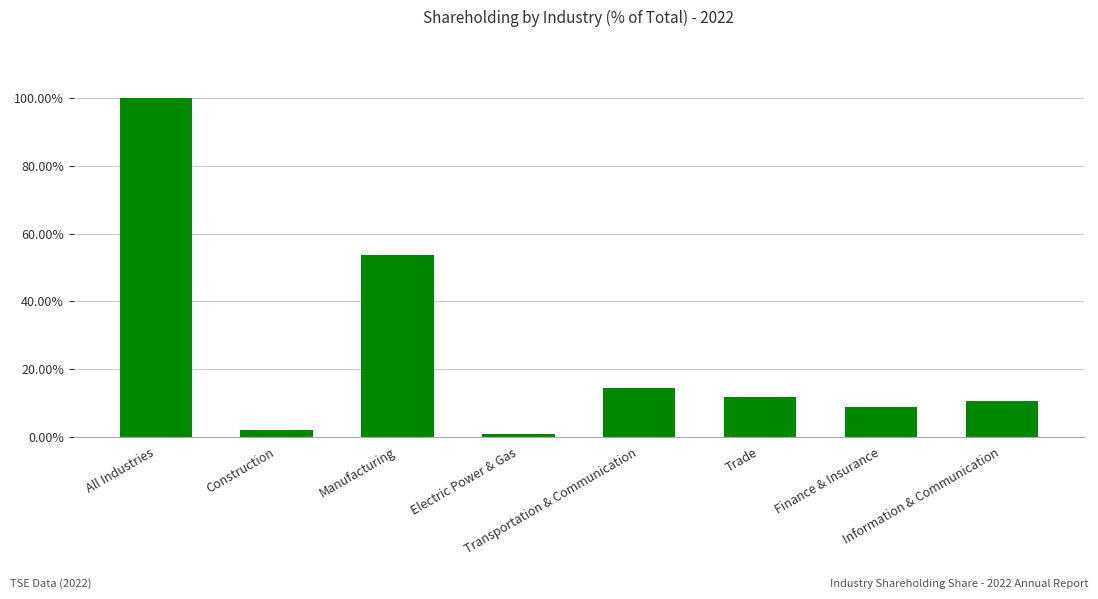

What is the change in value from Manufacturing to Finance & Insurance?

-44.7